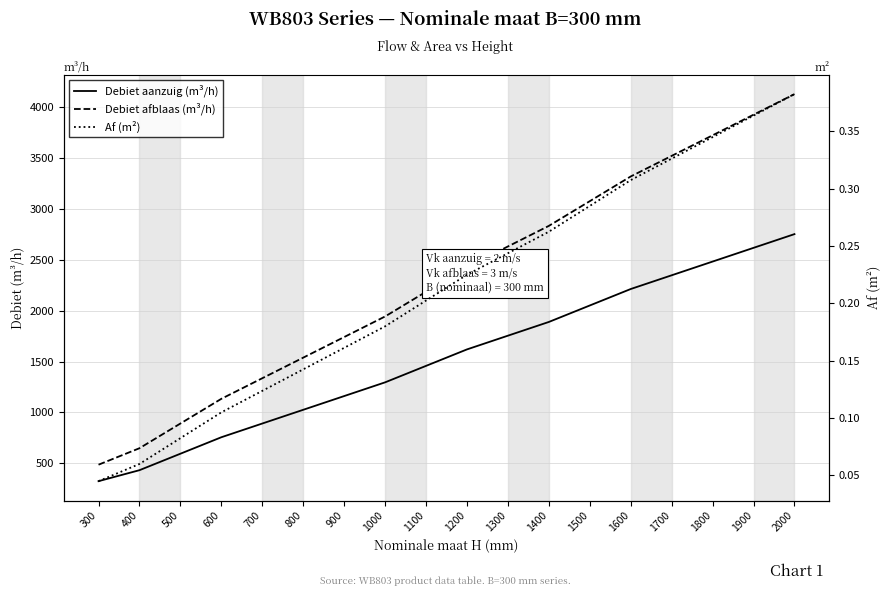

What are all the series names shown in the legend?

Debiet aanzuig (m³/h), Debiet afblaas (m³/h), Af (m²)